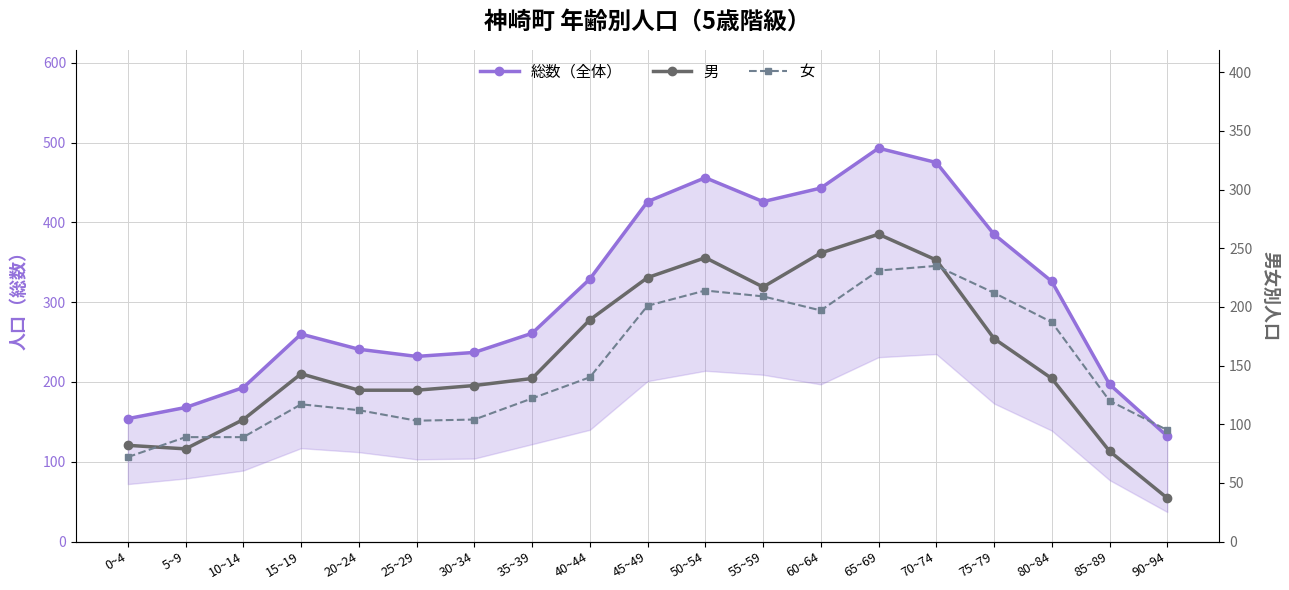

Between 90~94 and 10~14, which is larger?

10~14